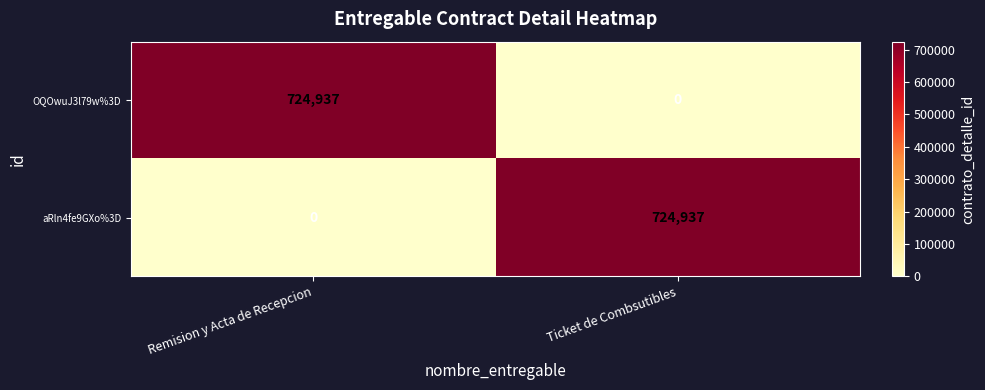

Reading left to right, extract all data points from this chart.

OQOwuJ3l79w%3D: 724937	0
aRln4fe9GXo%3D: 0	724937